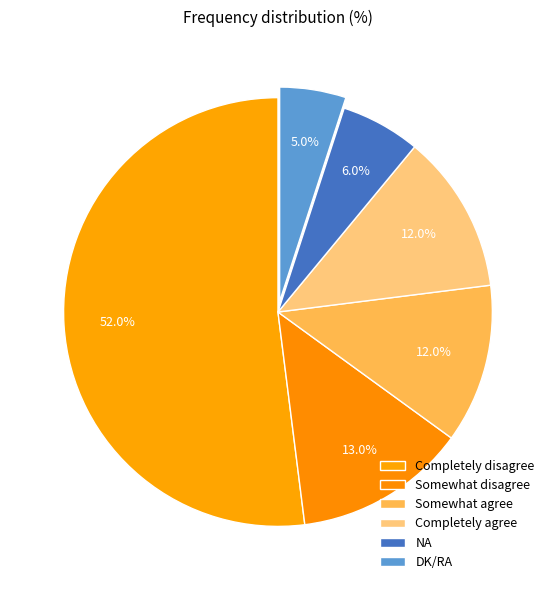

Does any single category account for the majority?

Yes